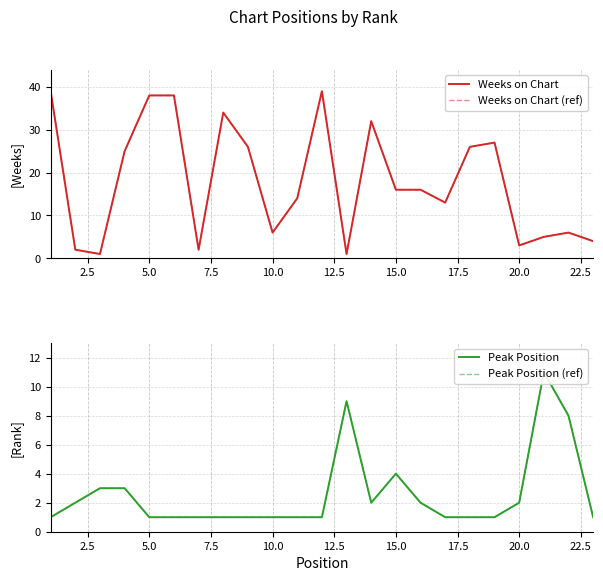

What are all the series names shown in the legend?

Weeks on Chart, Weeks on Chart (ref), Peak Position, Peak Position (ref)